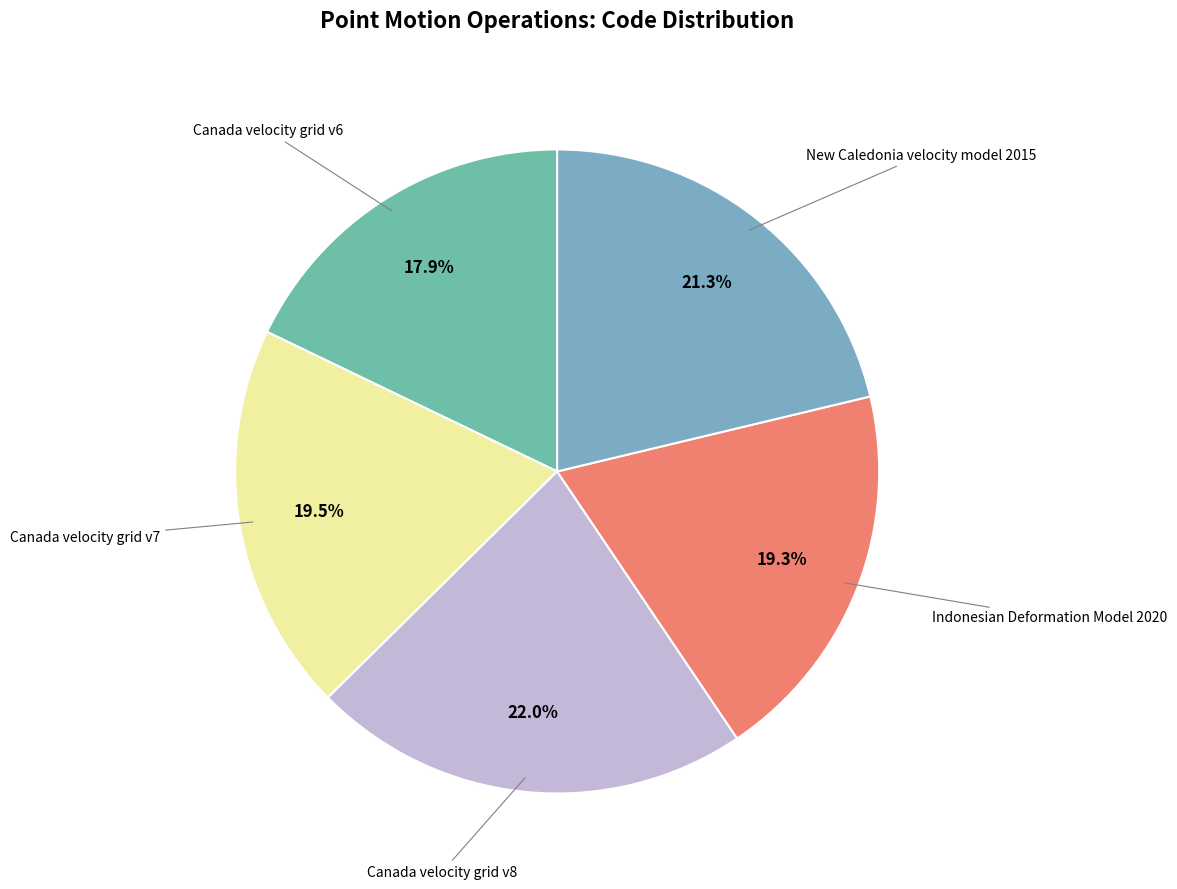

Does any single category account for the majority?

No